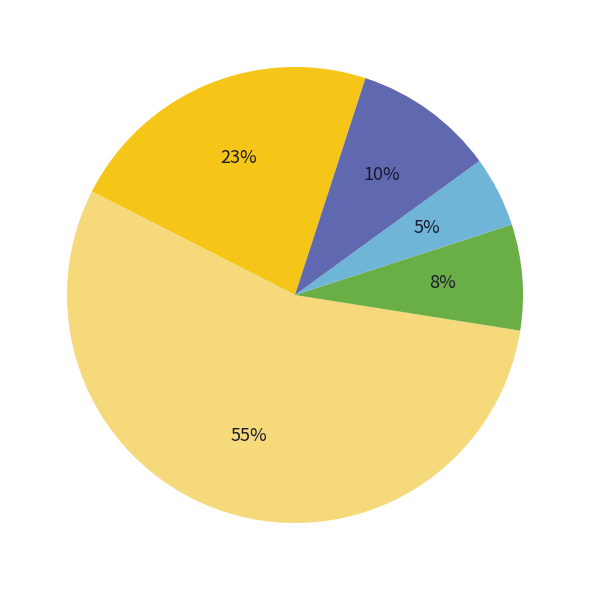

To the nearest percent, what is the difference between the largest and smallest slice percentages?

50%